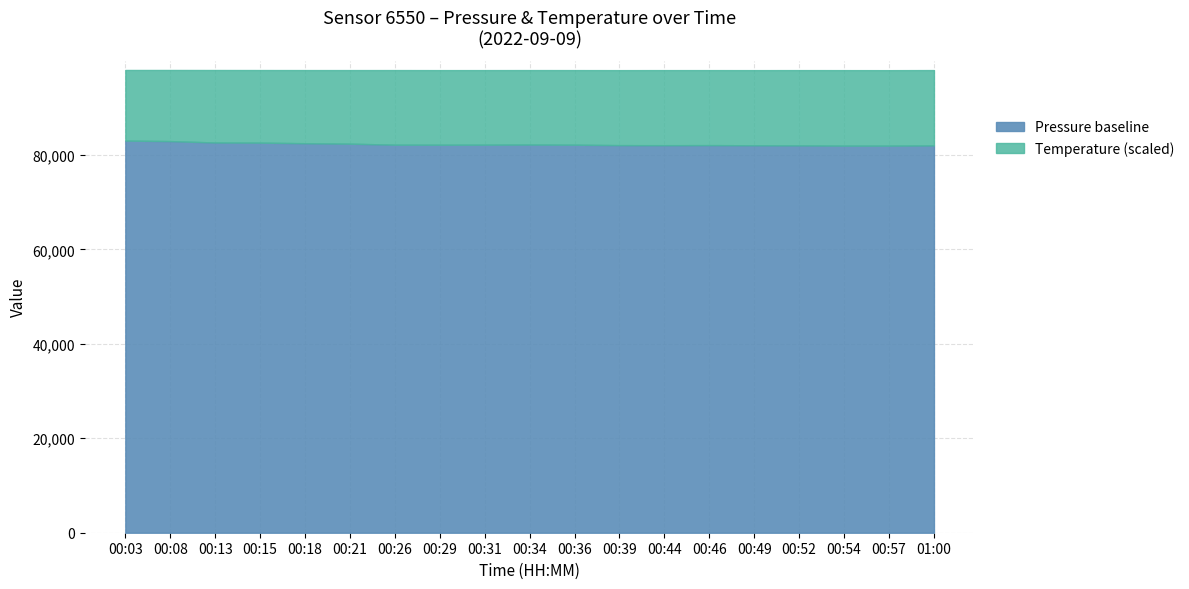

The Temperature x 6000 offset series shows 27.8 at 06:30. True or false?

False